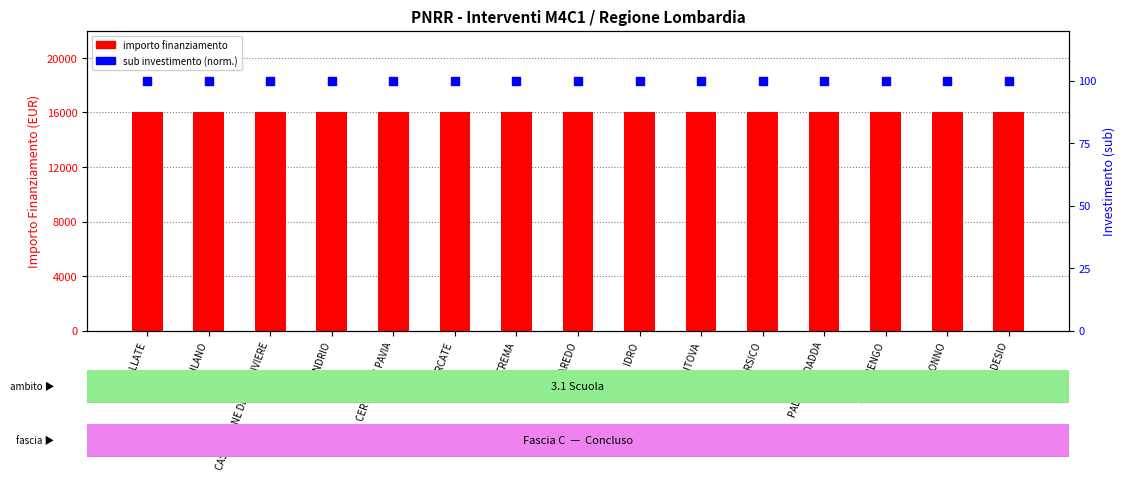

Which series has the largest Y range (max minus min)?

importo finanziamento